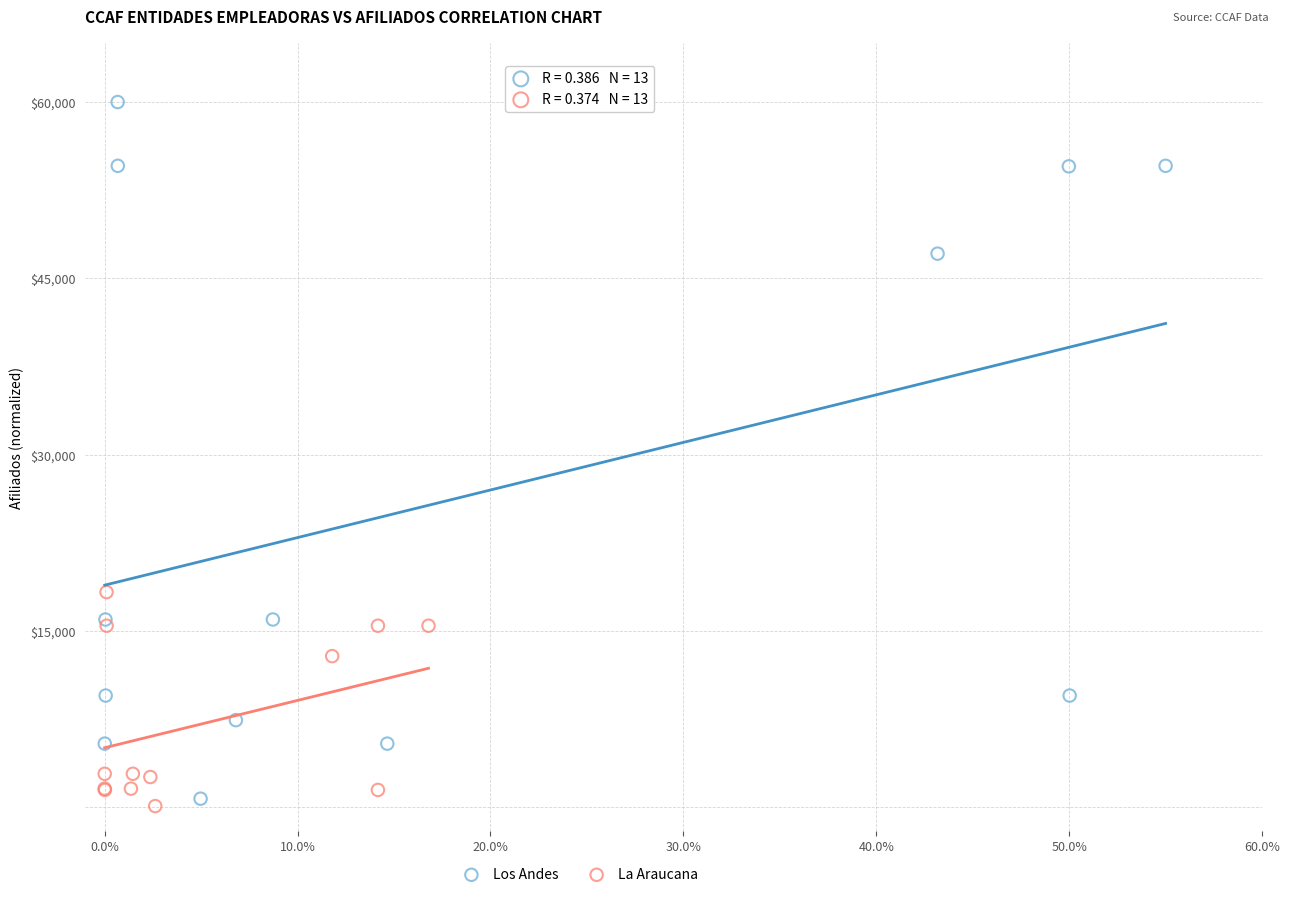

Which series has the widest spread of Y values?

Los Andes